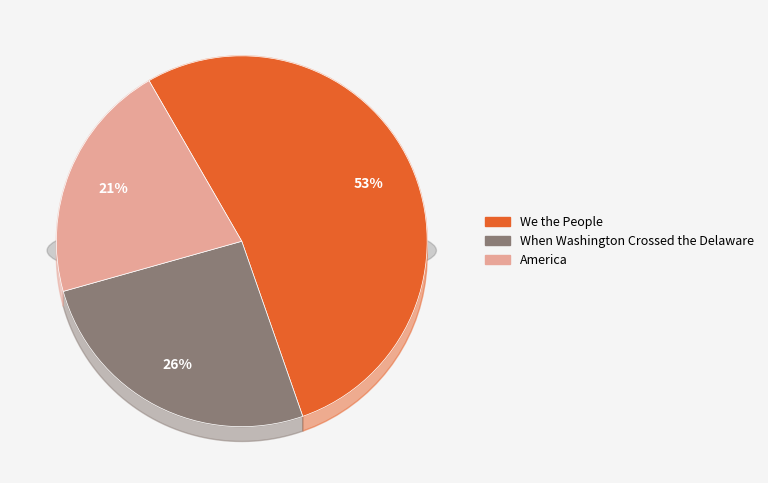

True or false: We the People accounts for 59% of the total.

False